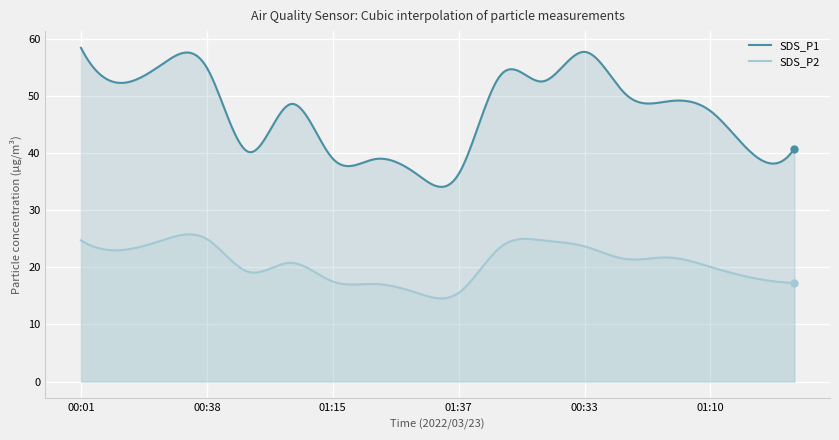

What are all the series names shown in the legend?

SDS_P1, SDS_P2